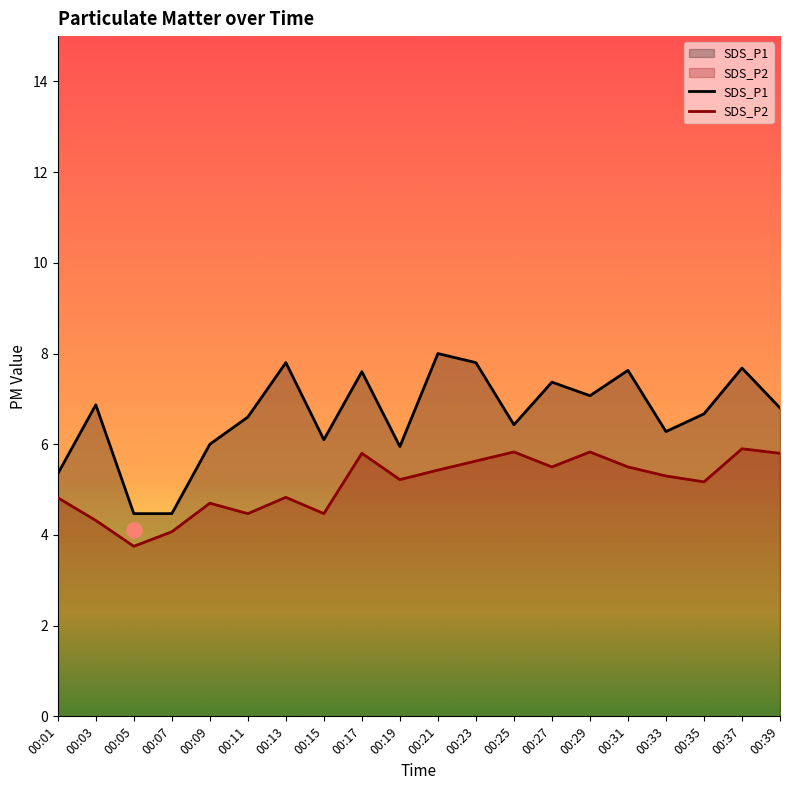

At how many categories does at least one series exceed 6?

15